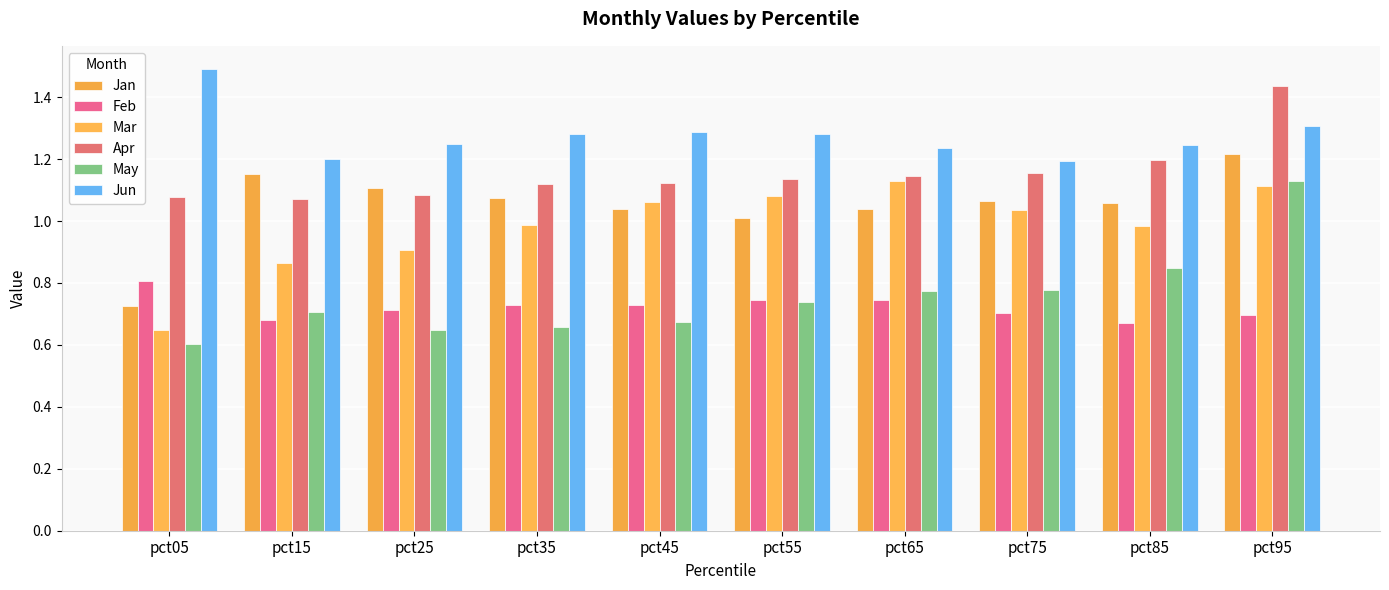

Which category has the highest value in the Jun series?

pct05